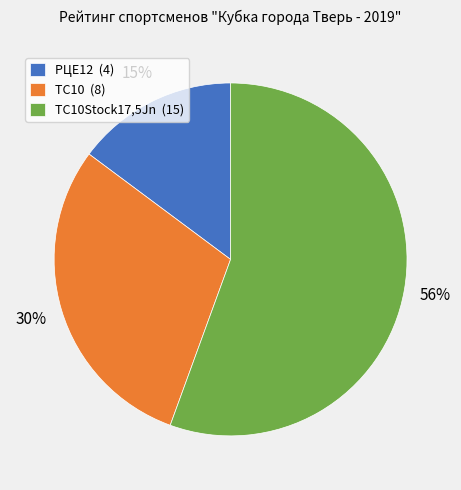

What is the ratio of the value at ТС10 (8) to the value at РЦЕ12 (4)?

2.0